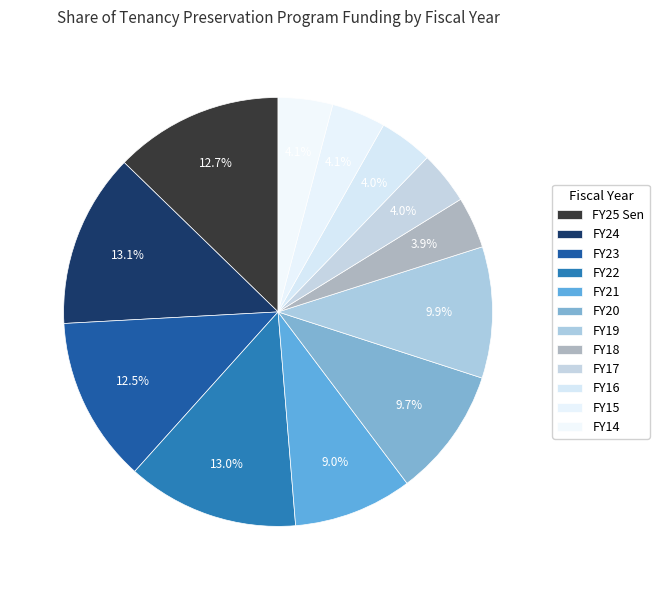

How many segments does this pie chart have?

12